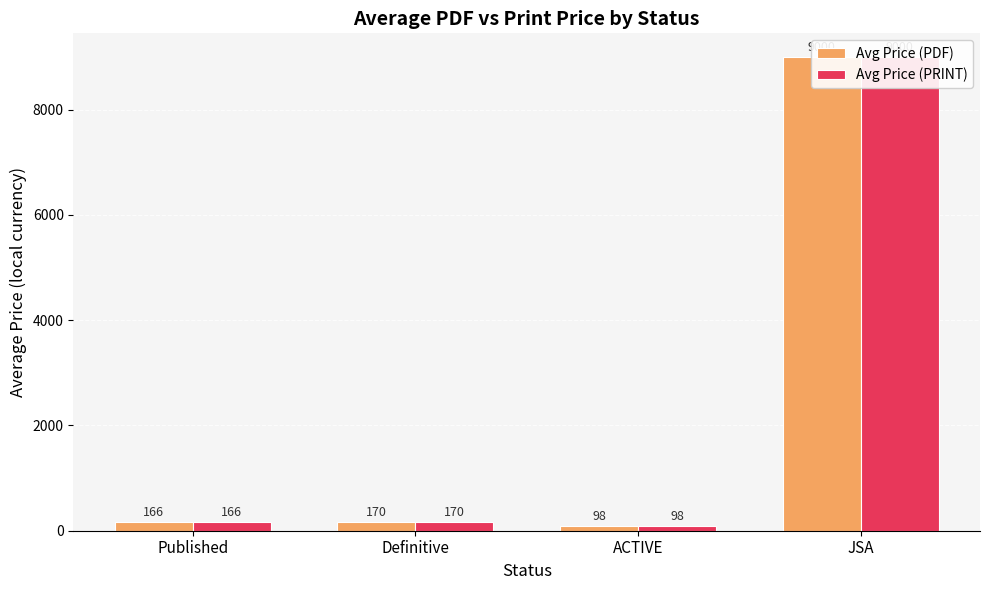

Is the value of Avg Price (PRINT) at JSA greater than the value of Avg Price (PDF) at Definitive?

Yes